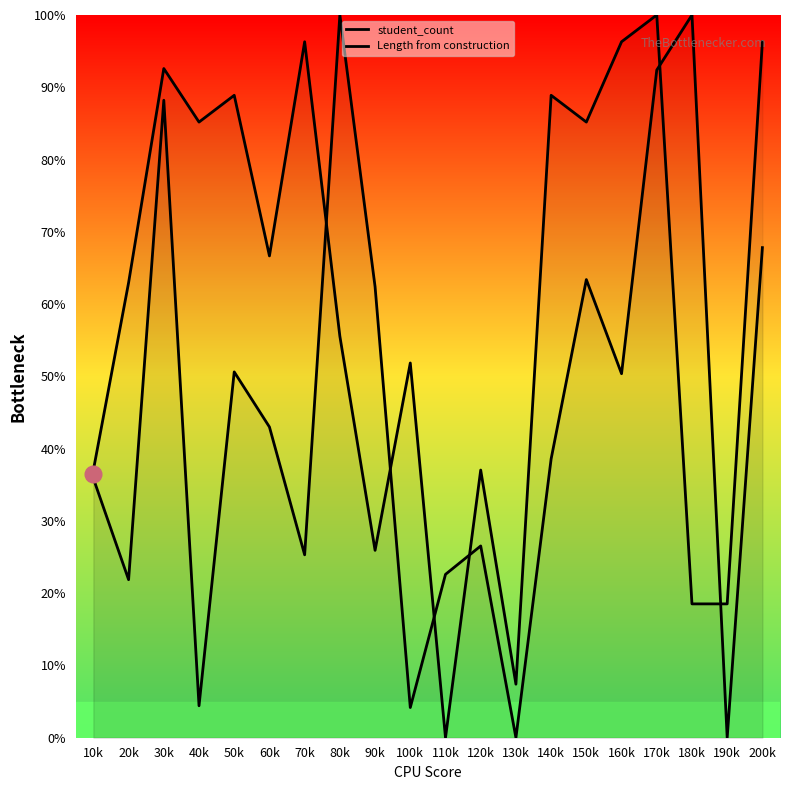

How many data points in student_count are less than 42?

10